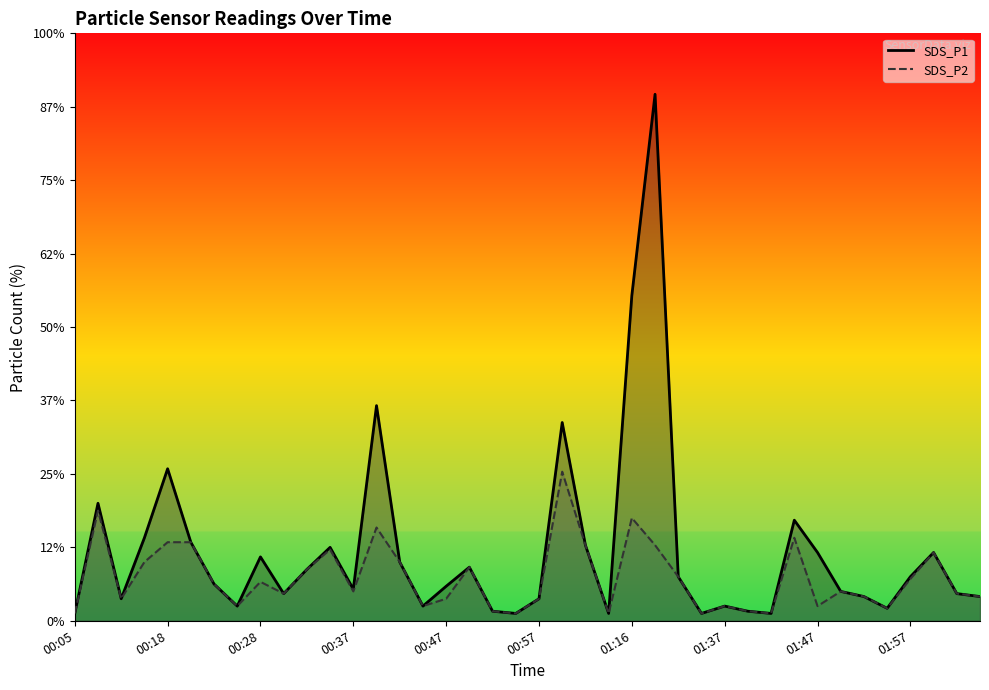

Rank the categories by SDS_P1 value from lowest to highest.

00:05, 00:55, 01:08, 01:35, 01:42, 00:52, 01:40, 01:55, 00:25, 00:45, 01:37, 00:13, 00:57, 01:52, 02:04, 00:30, 02:02, 01:50, 00:37, 00:47, 00:23, 01:32, 01:57, 00:32, 00:50, 00:42, 00:28, 01:47, 01:59, 00:35, 01:03, 00:20, 00:15, 01:45, 00:10, 00:18, 01:00, 00:40, 01:16, 01:19